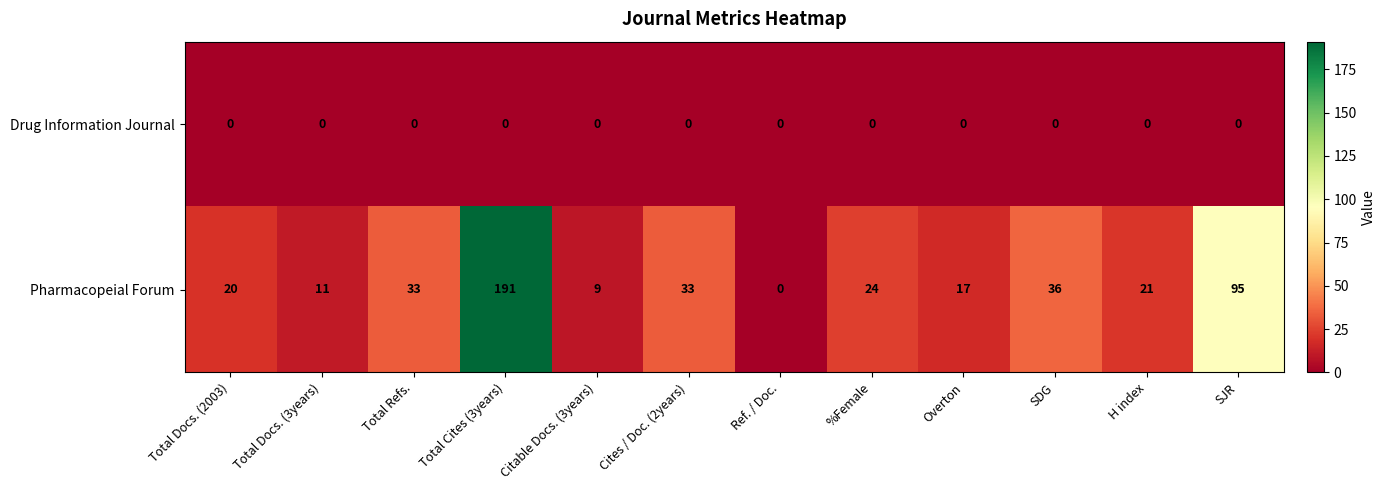

Which series changed the most between H index and SJR?

Pharmacopeial Forum